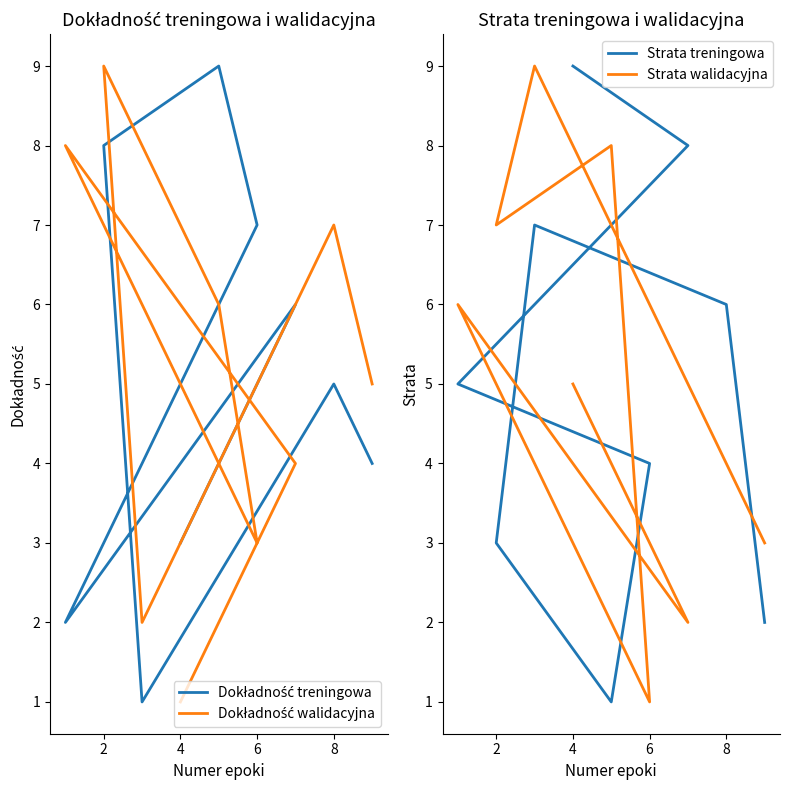

True or false: col_4 (walidacyjna) has more than 1 points higher than both neighbors.

True